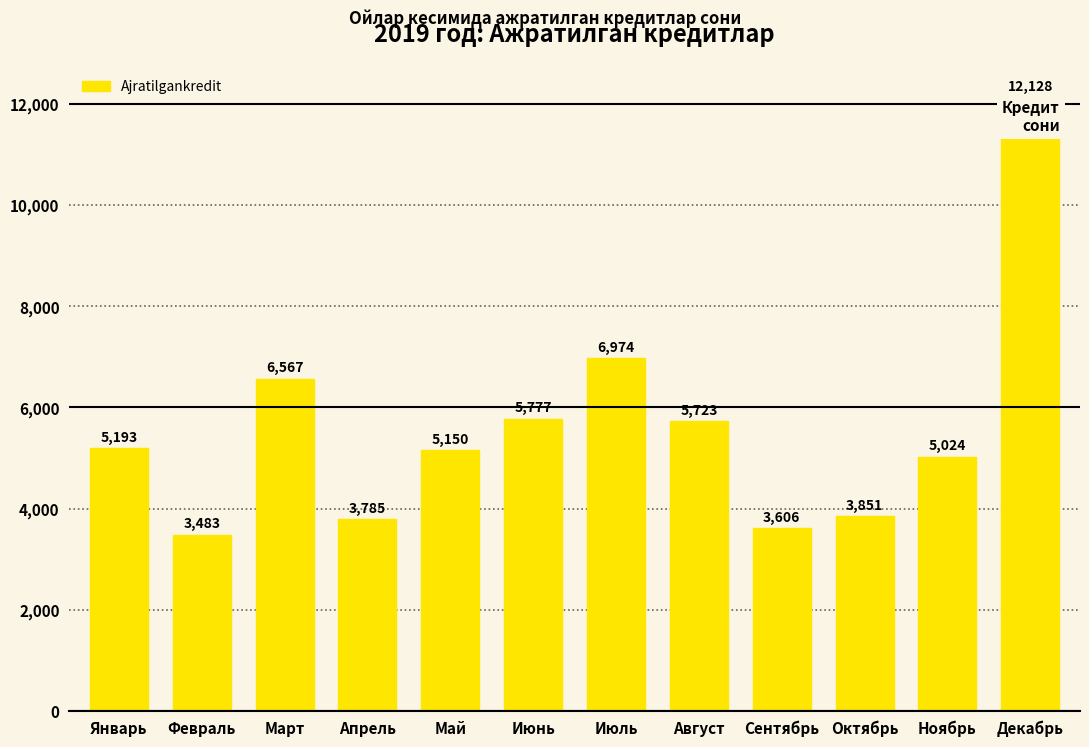

What is the difference between the values at Май and Декабрь?

6978